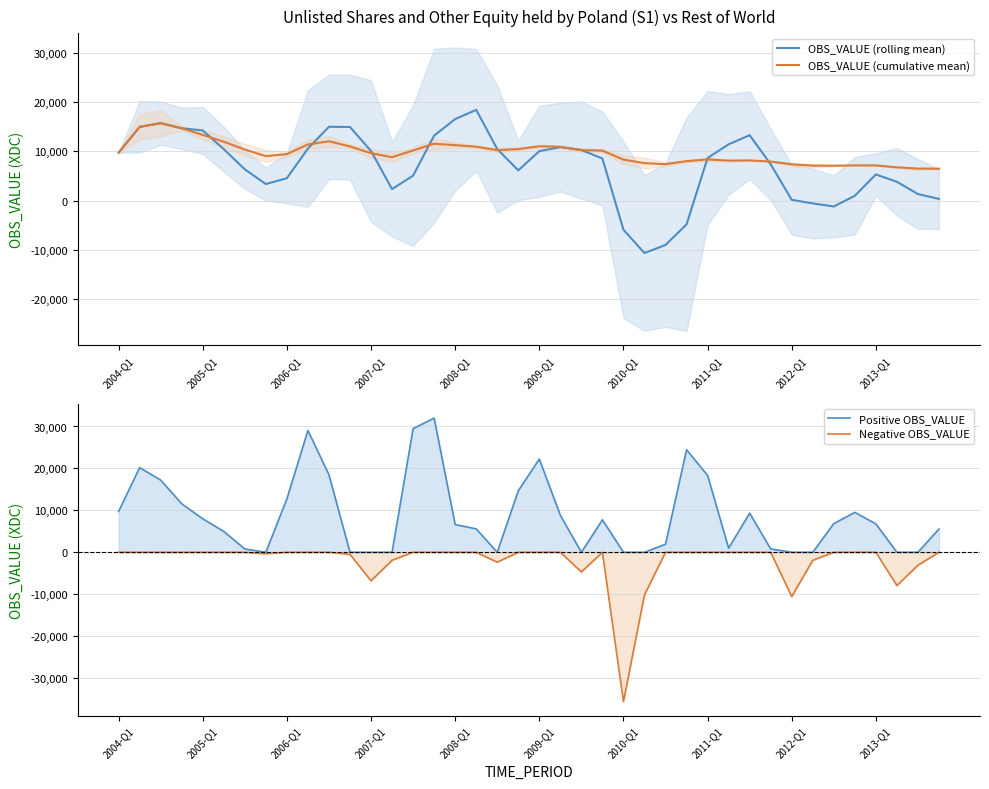

Which series has the widest spread of values?

Negative OBS_VALUE